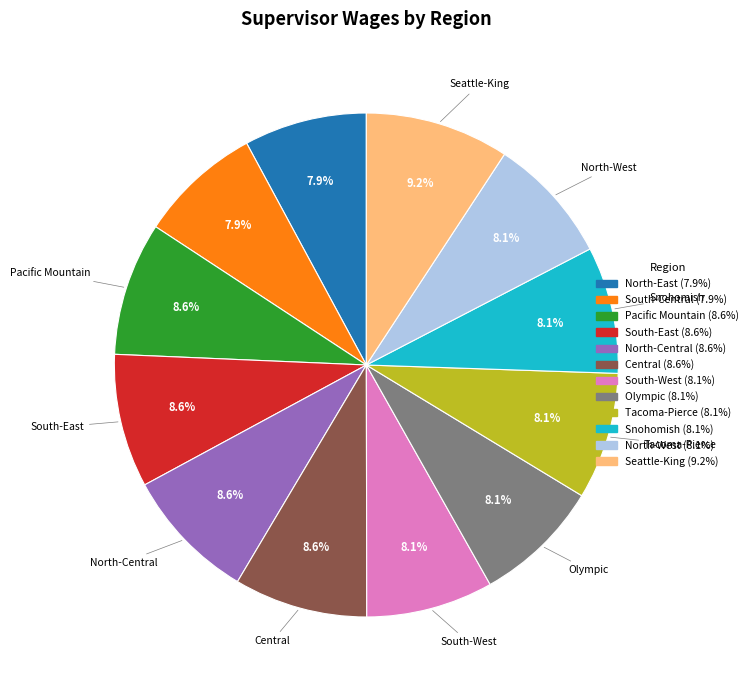

Is it true that South-West is 8% of the pie?

True